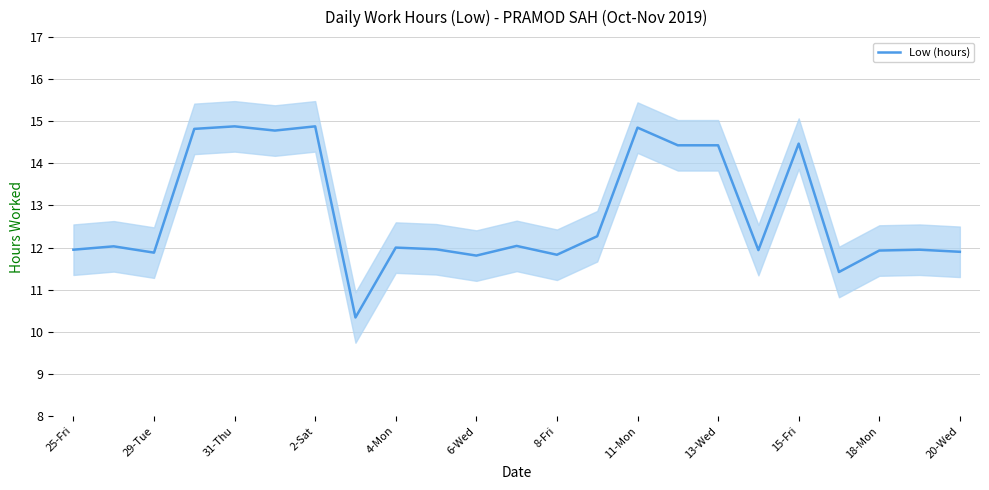

How many points are higher than both their immediate neighbors (excluding endpoints)?

8